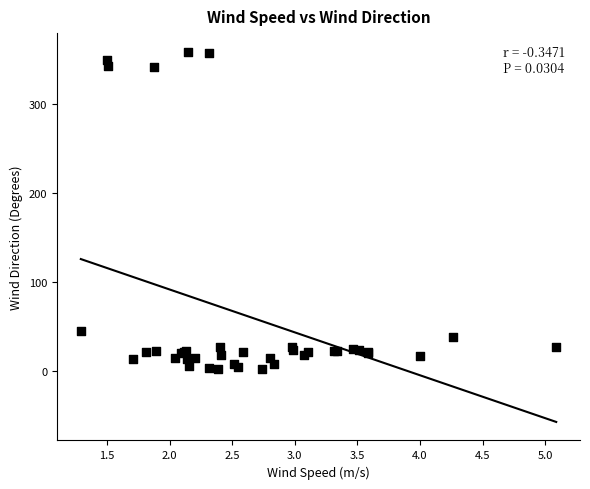

What Y value in the scatter plot is closest to 180?

45.2